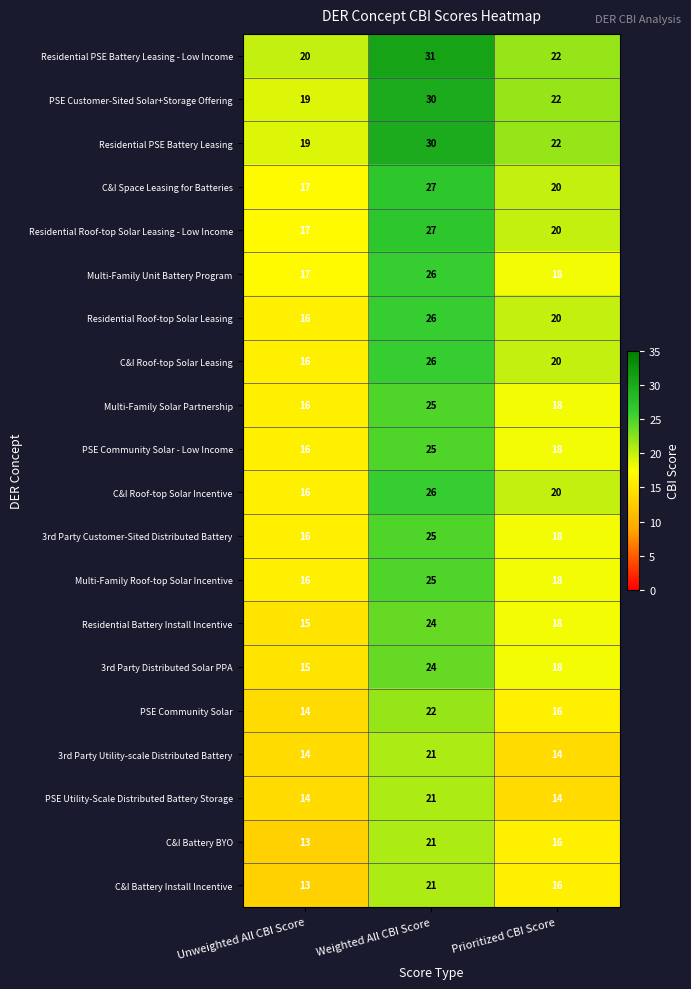

True or false: PSE Community Solar has a value of 4 at Unweighted All CBI Score.

False